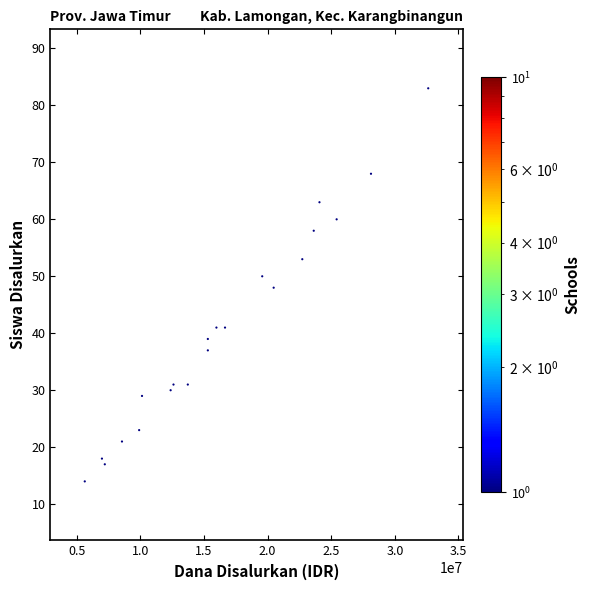

List the coordinates of all points as (X, Y) pairs, reading left to right.

(5625000, 14)  (6975000, 18)  (7200000, 17)  (8550000, 21)  (9900000, 23)  (10125000, 29)  (12375000, 30)  (12600000, 31)  (13725000, 31)  (15300000, 37)  (15300000, 39)  (15975000, 41)  (16650000, 41)  (19575000, 50)  (20475000, 48)  (22725000, 53)  (23625000, 58)  (24075000, 63)  (25425000, 60)  (28125000, 68)  (32625000, 83)